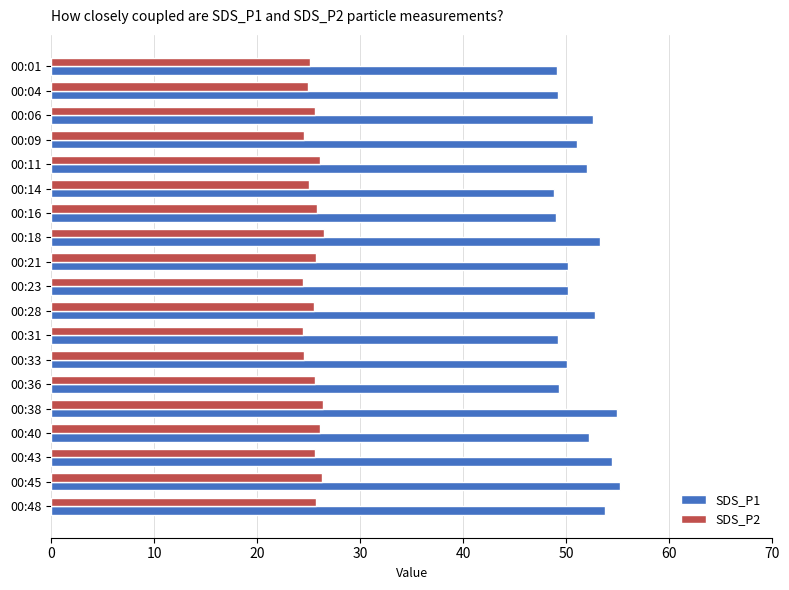

Which series has the largest total across all categories?

SDS_P1